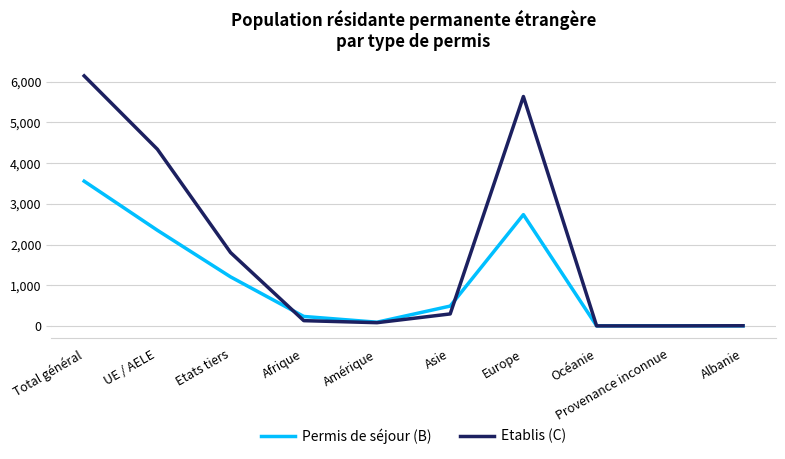

How many values in the Etablis (C) series are below 295?

5